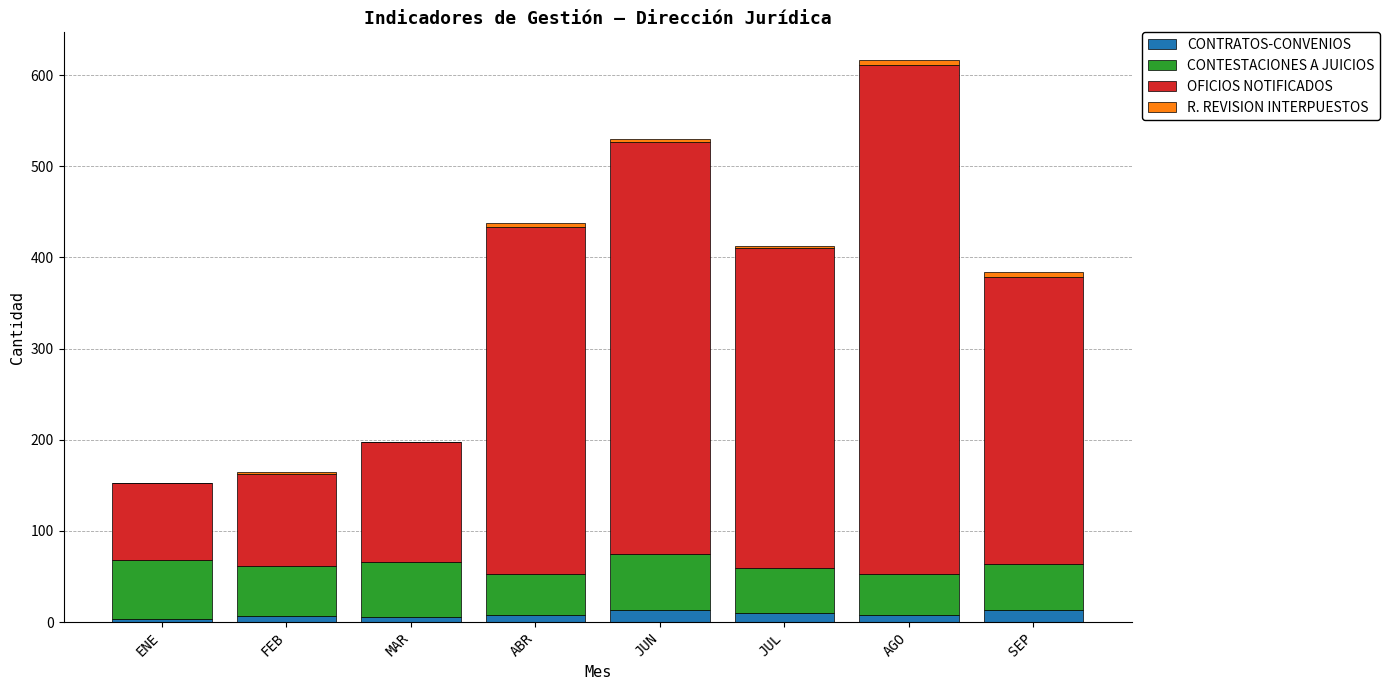

What is the highest value of the CONTRATOS-CONVENIOS series?

13